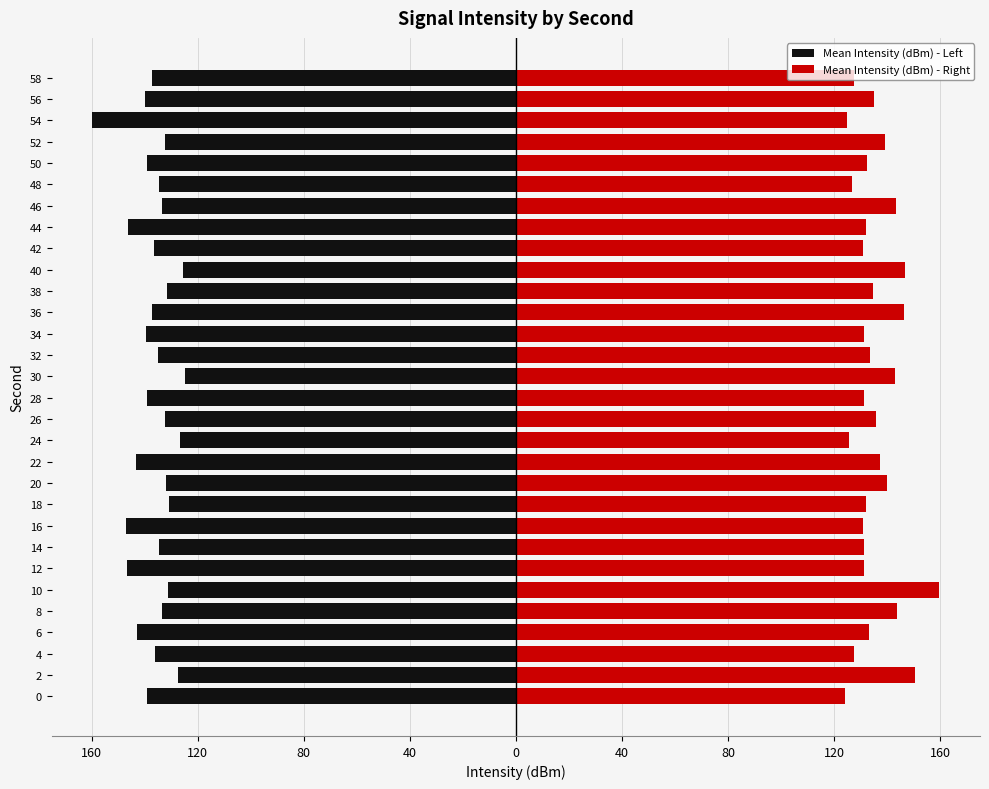

How many groups of bars are there?

30